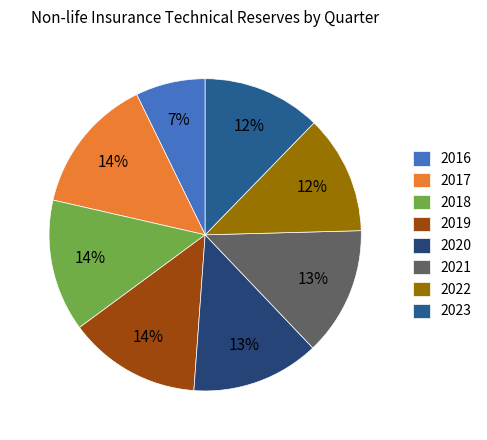

To the nearest percent, what is the average slice percentage?

12%